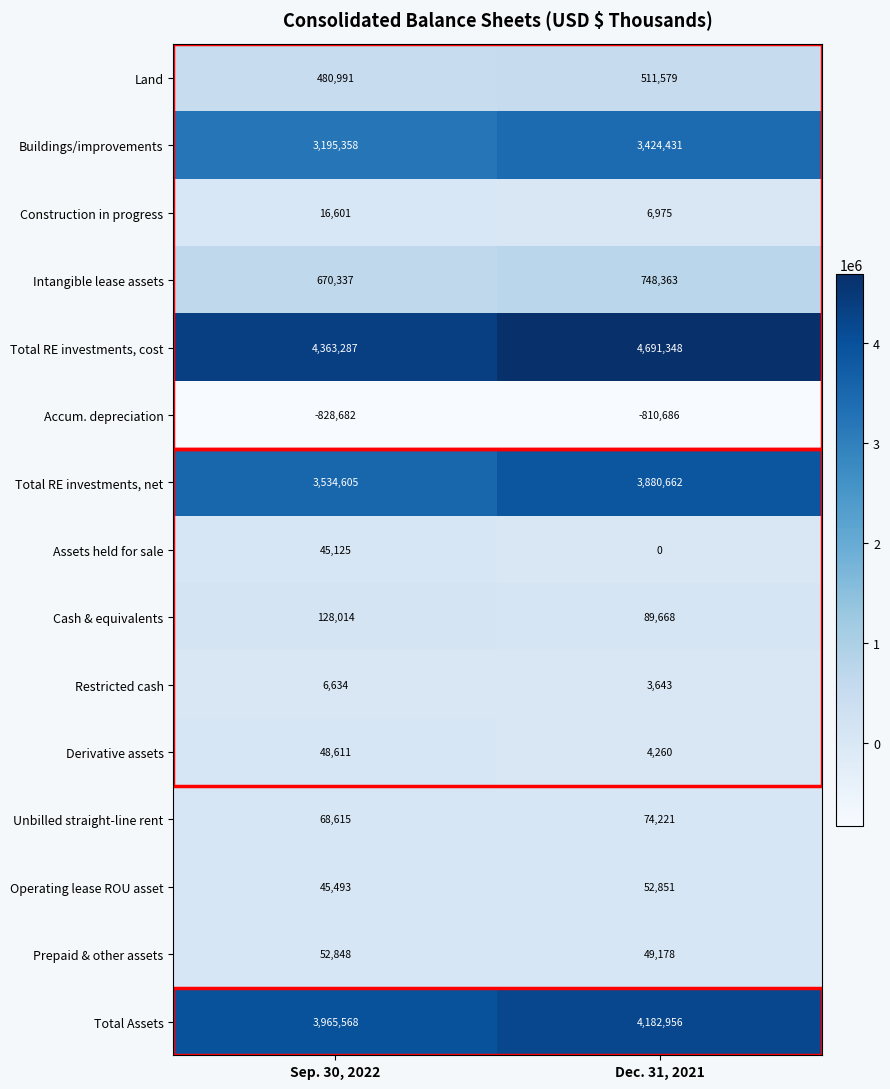

What is the sum of the Accum. depreciation values at Sep. 30, 2022 and Dec. 31, 2021?

-1639368